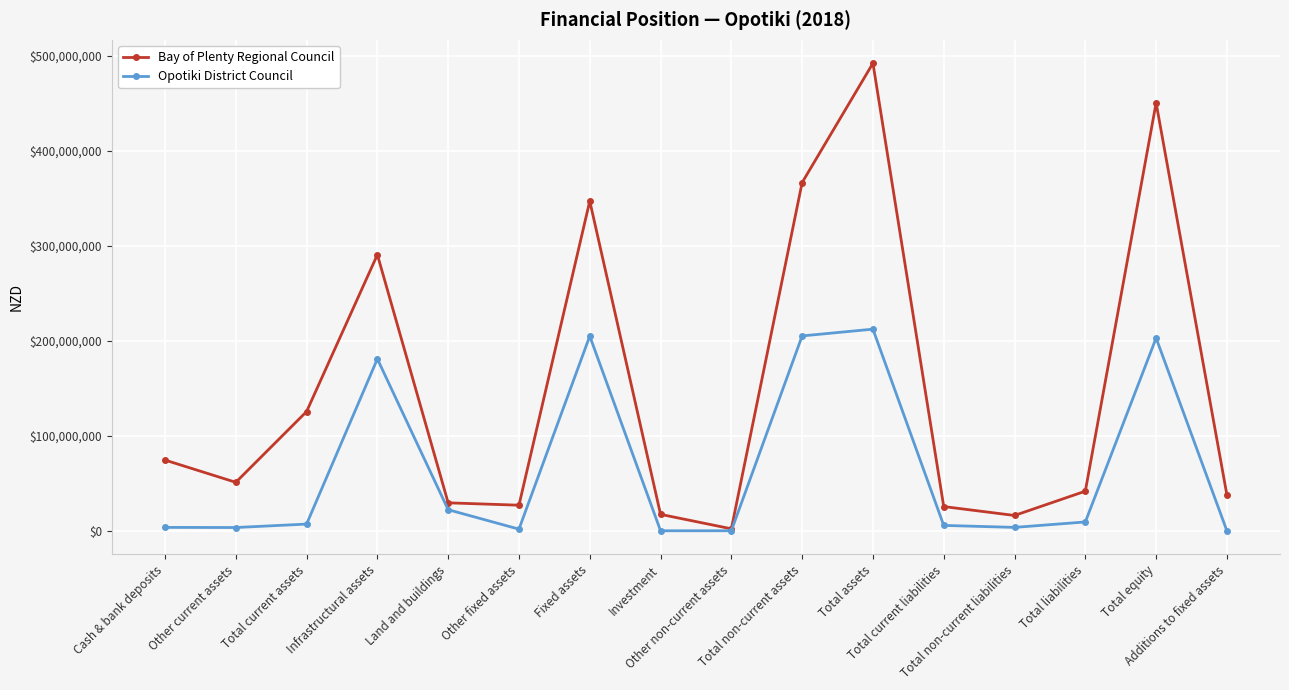

List the series in order of their overall mean, highest first.

Bay of Plenty Regional Council, Opotiki District Council